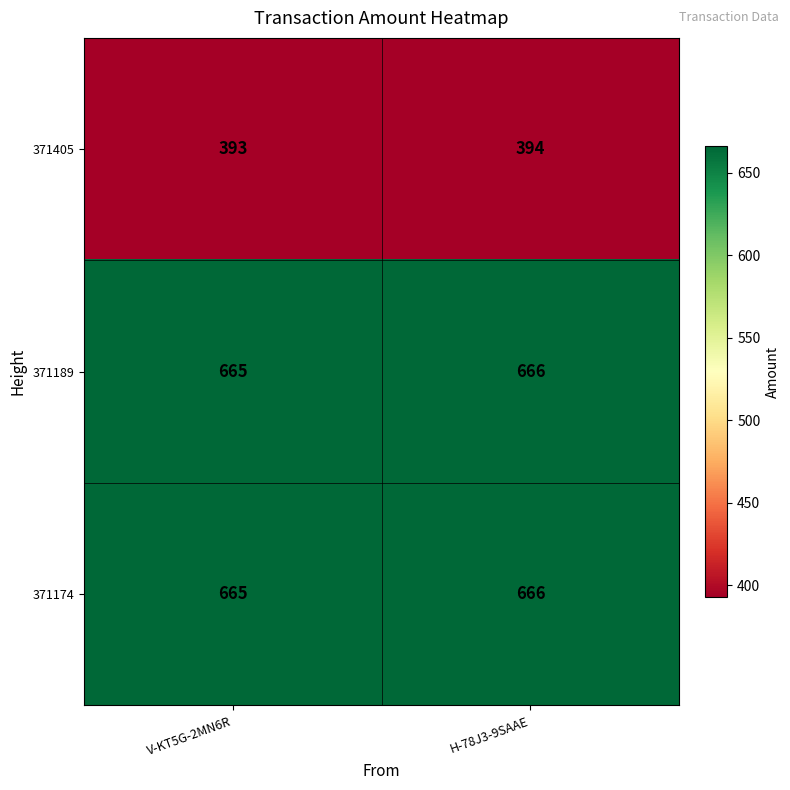

What is the difference between the highest and lowest values at V-KT5G-2MN6R?

272